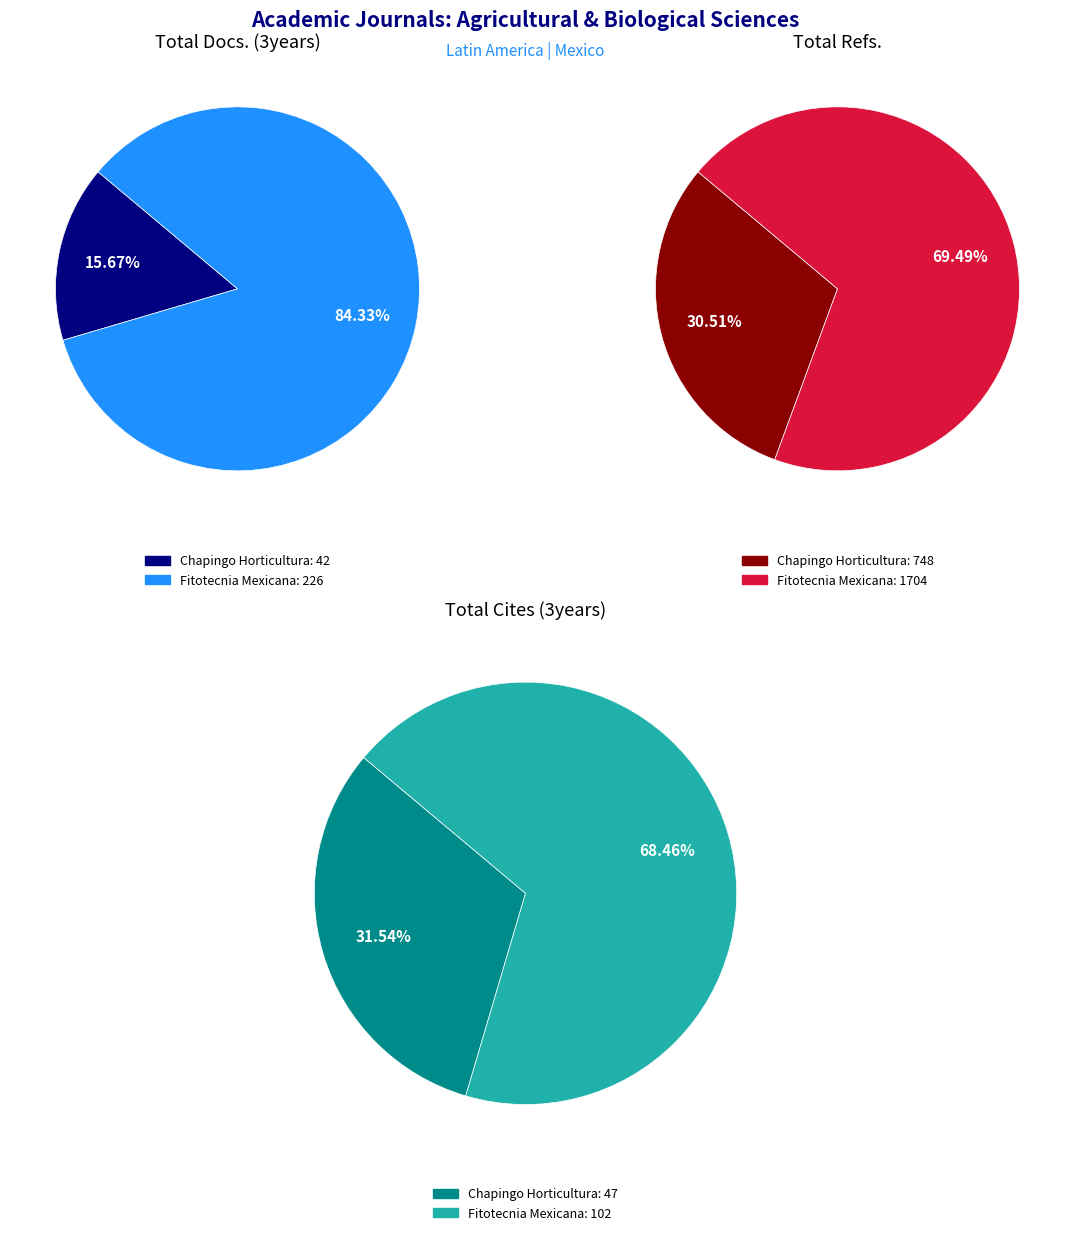

To the nearest percent, what is the average slice percentage?

50%